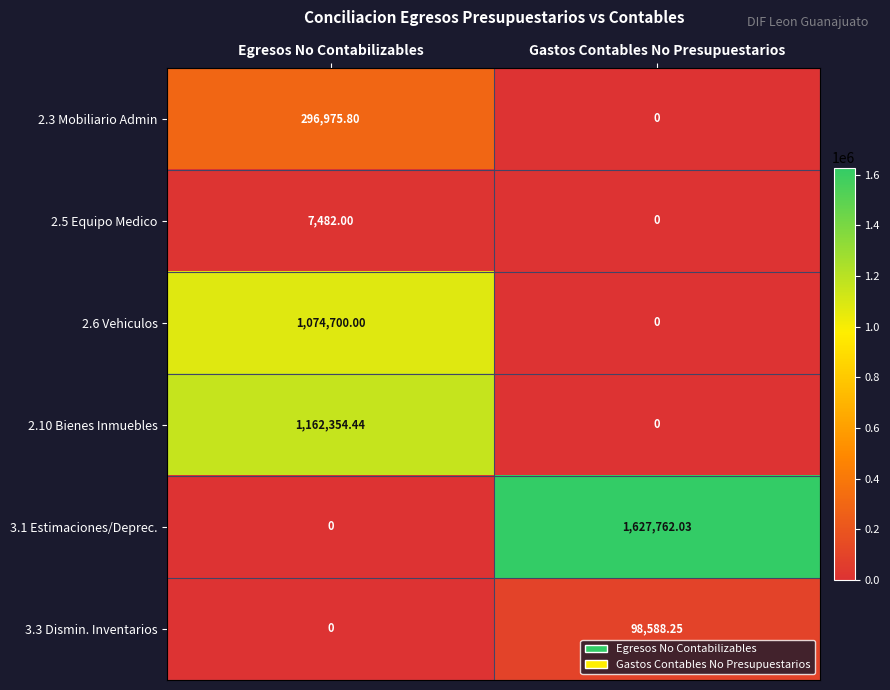

Where is 3.3 Dismin. Inventarios nearest to the value 49294?

Egresos No Contabilizables